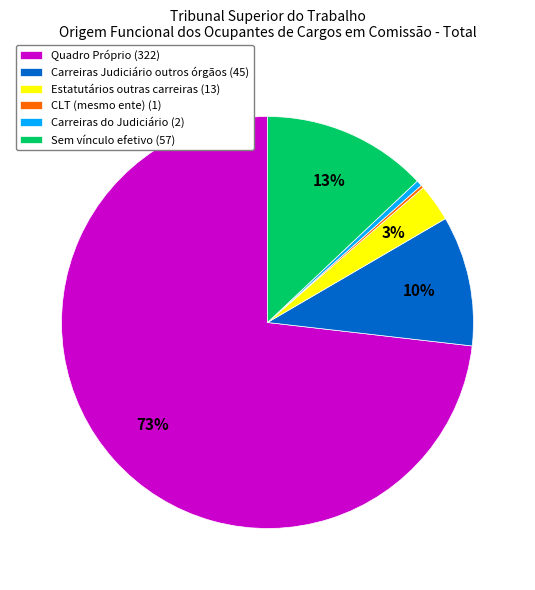

What is the majority slice?

Quadro Próprio (322)